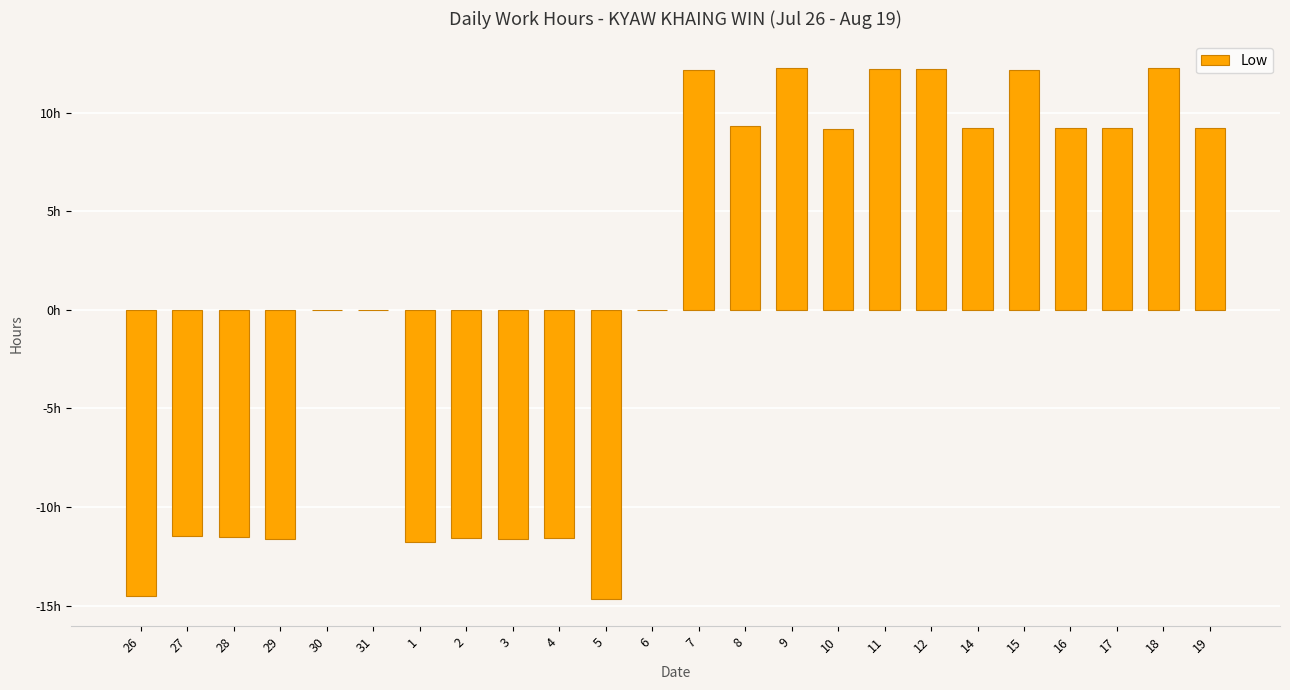

Where does the data first go above 9?

7